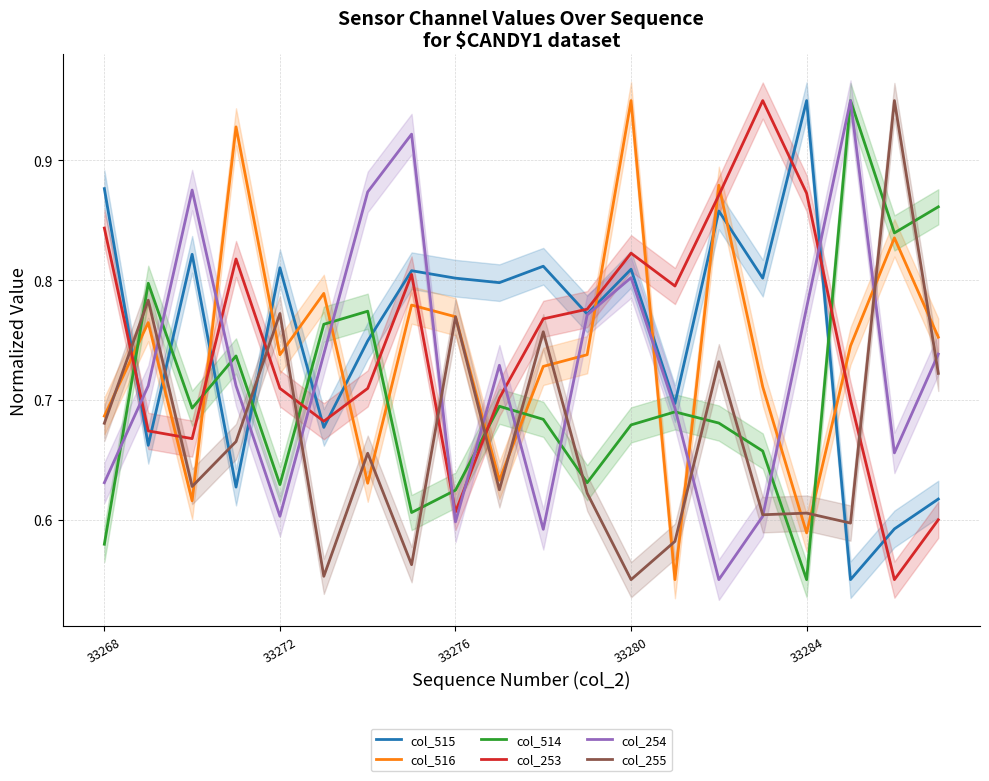

What is the average value of the col_253 series?

0.7